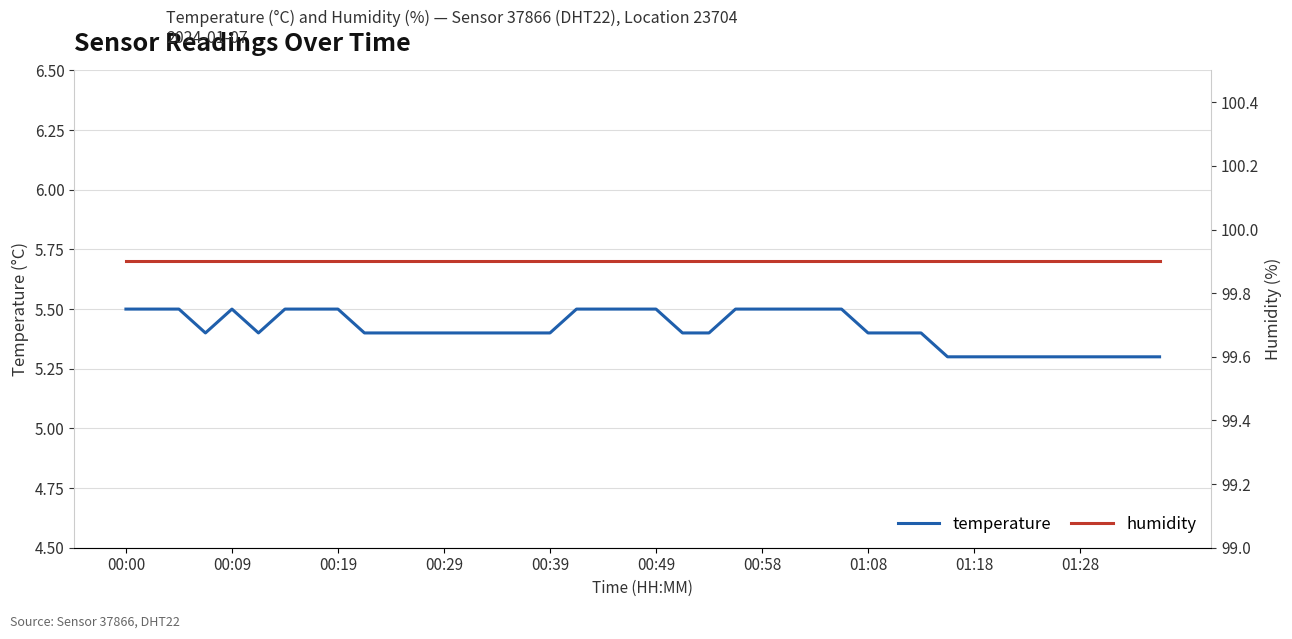

Reading right to left, list all the values displayed in this chart.

temperature: 5.3	5.3	5.3	5.3	5.3	5.3	5.3	5.3	5.3	5.4	5.4	5.4	5.5	5.5	5.5	5.5	5.5	5.4	5.4	5.5	5.5	5.5	5.5	5.4	5.4	5.4	5.4	5.4	5.4	5.4	5.4	5.5	5.5	5.5	5.4	5.5	5.4	5.5	5.5	5.5
humidity: 99.9	99.9	99.9	99.9	99.9	99.9	99.9	99.9	99.9	99.9	99.9	99.9	99.9	99.9	99.9	99.9	99.9	99.9	99.9	99.9	99.9	99.9	99.9	99.9	99.9	99.9	99.9	99.9	99.9	99.9	99.9	99.9	99.9	99.9	99.9	99.9	99.9	99.9	99.9	99.9